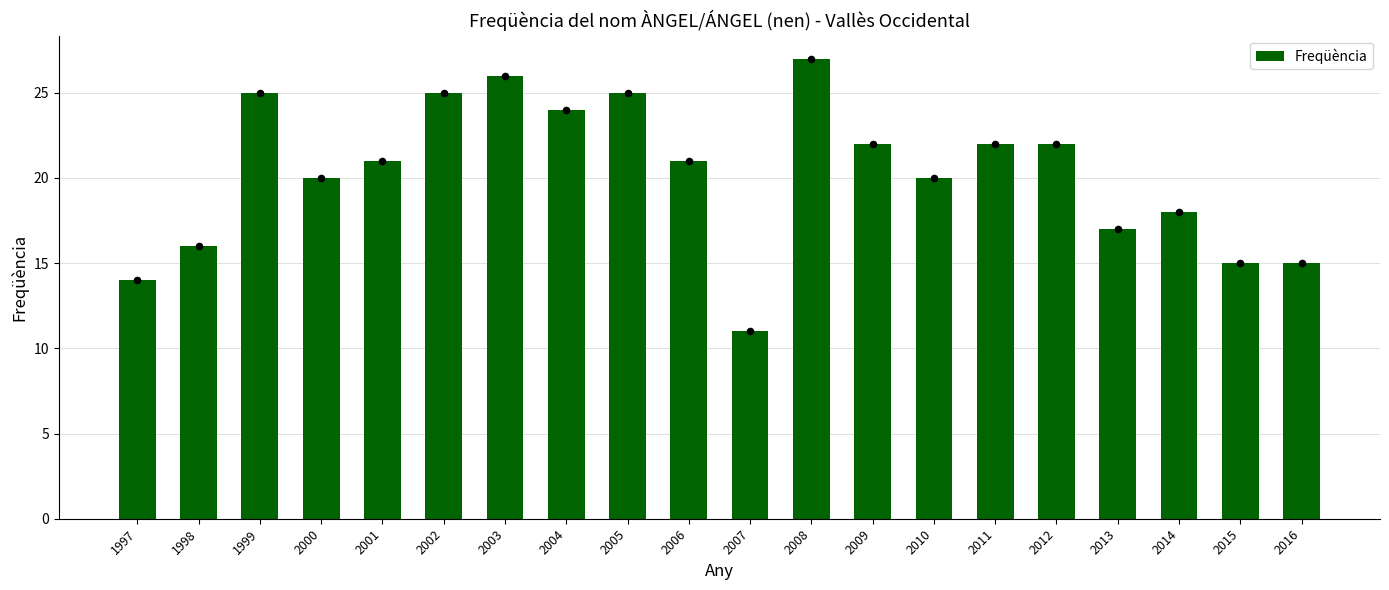

What is the change in value from 2006 to 2013?

-4